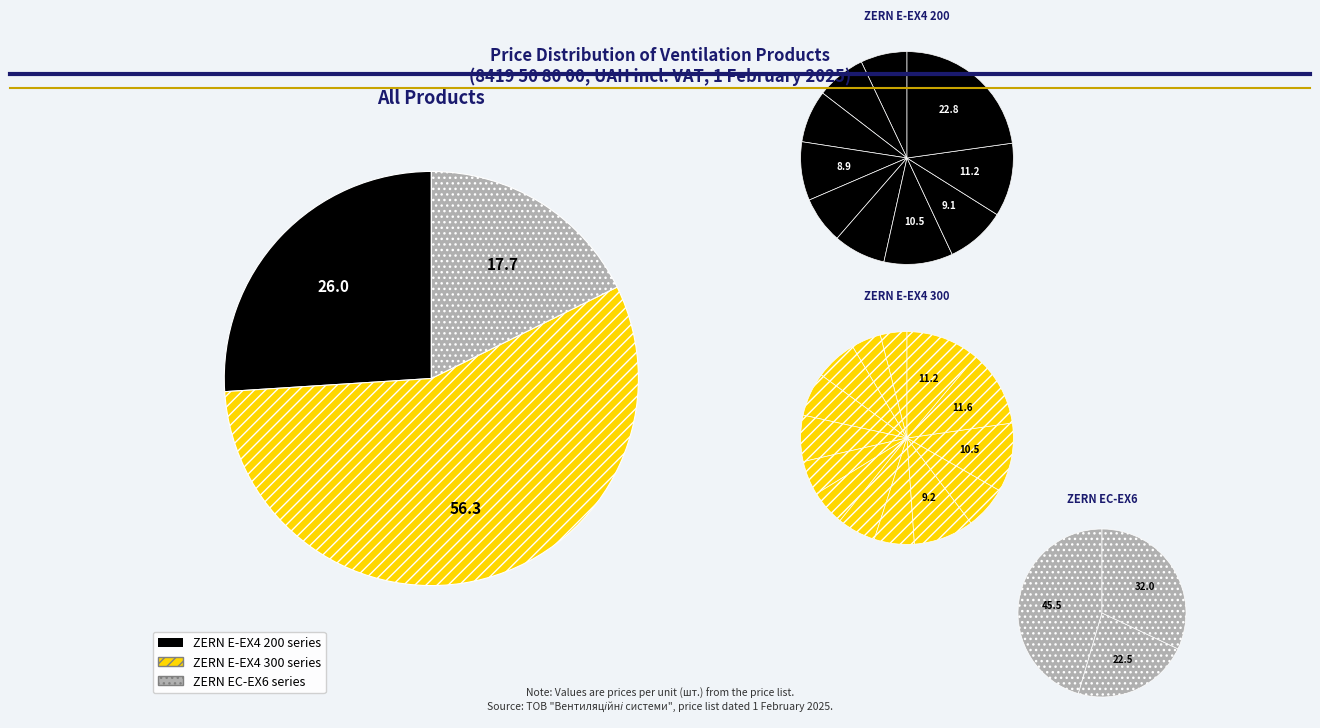

Do ZERN E-EX4 200 (4788.12) and ZERN E-EX4 200 (3720.79) together represent more than half of the pie?

No